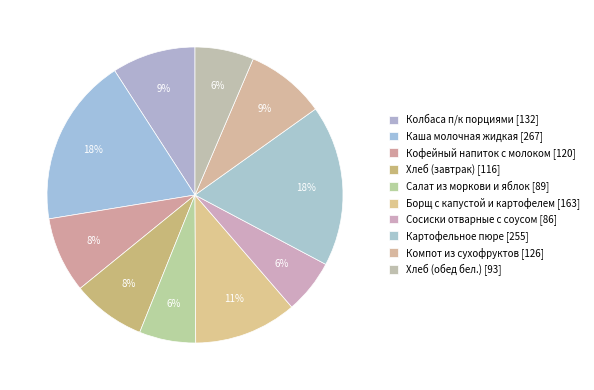

How many slices are in this pie chart?

10